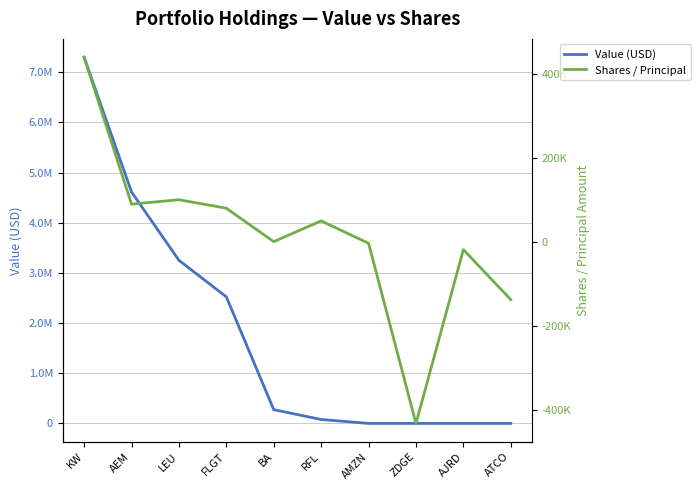

True or false: Value (USD) has more than 1 points higher than both neighbors.

False